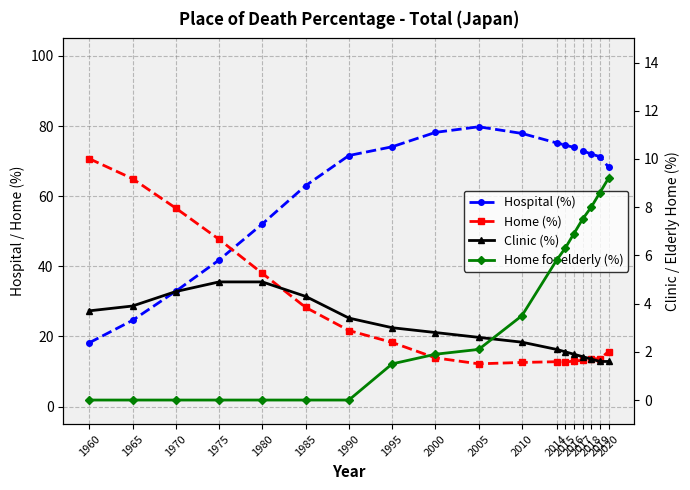

What is the spread (max minus min) of values at 1990?

71.6